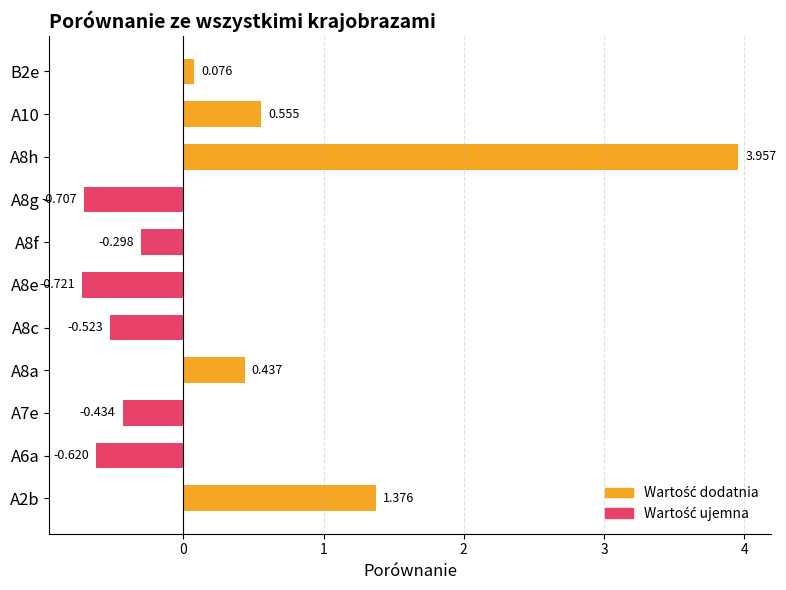

What is the average value of the Wartość dodatnia series?

0.6